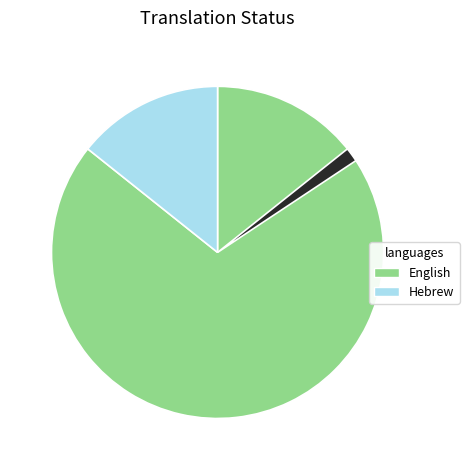

Is there a majority slice in this chart?

Yes